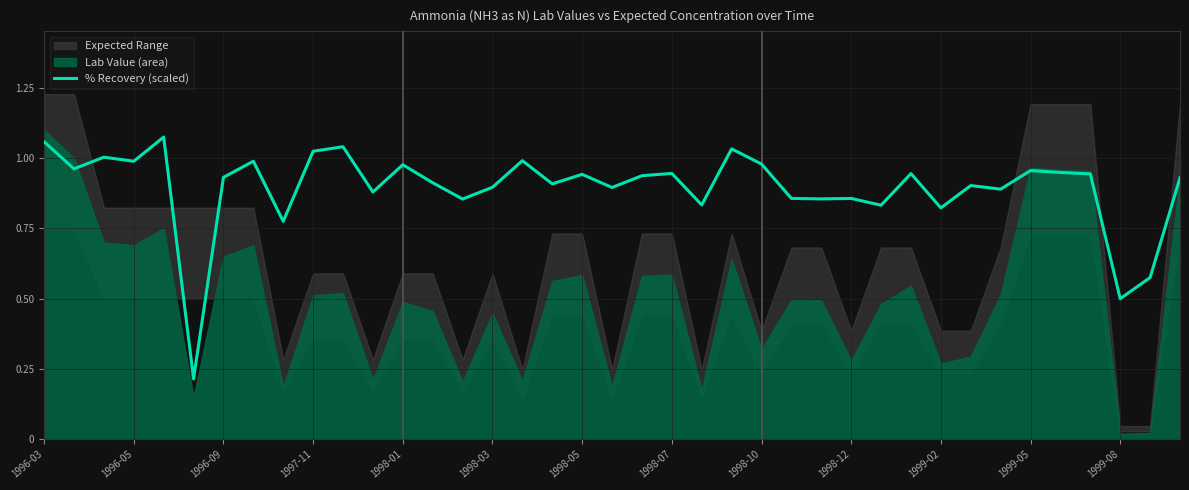

True or false: the data shows 0.8 at 22.

True